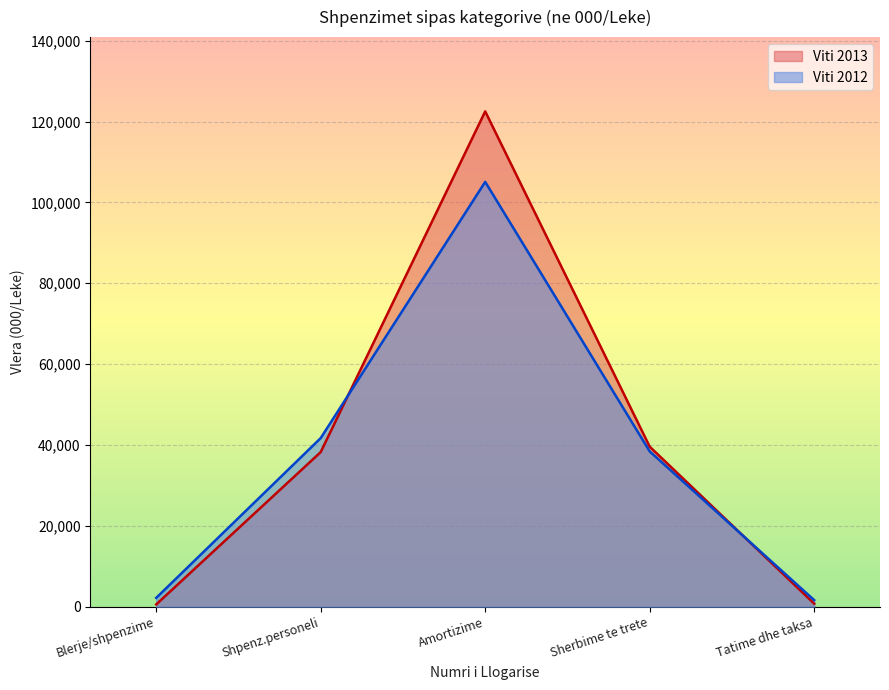

Does the chart display data point markers on the line(s)?

No